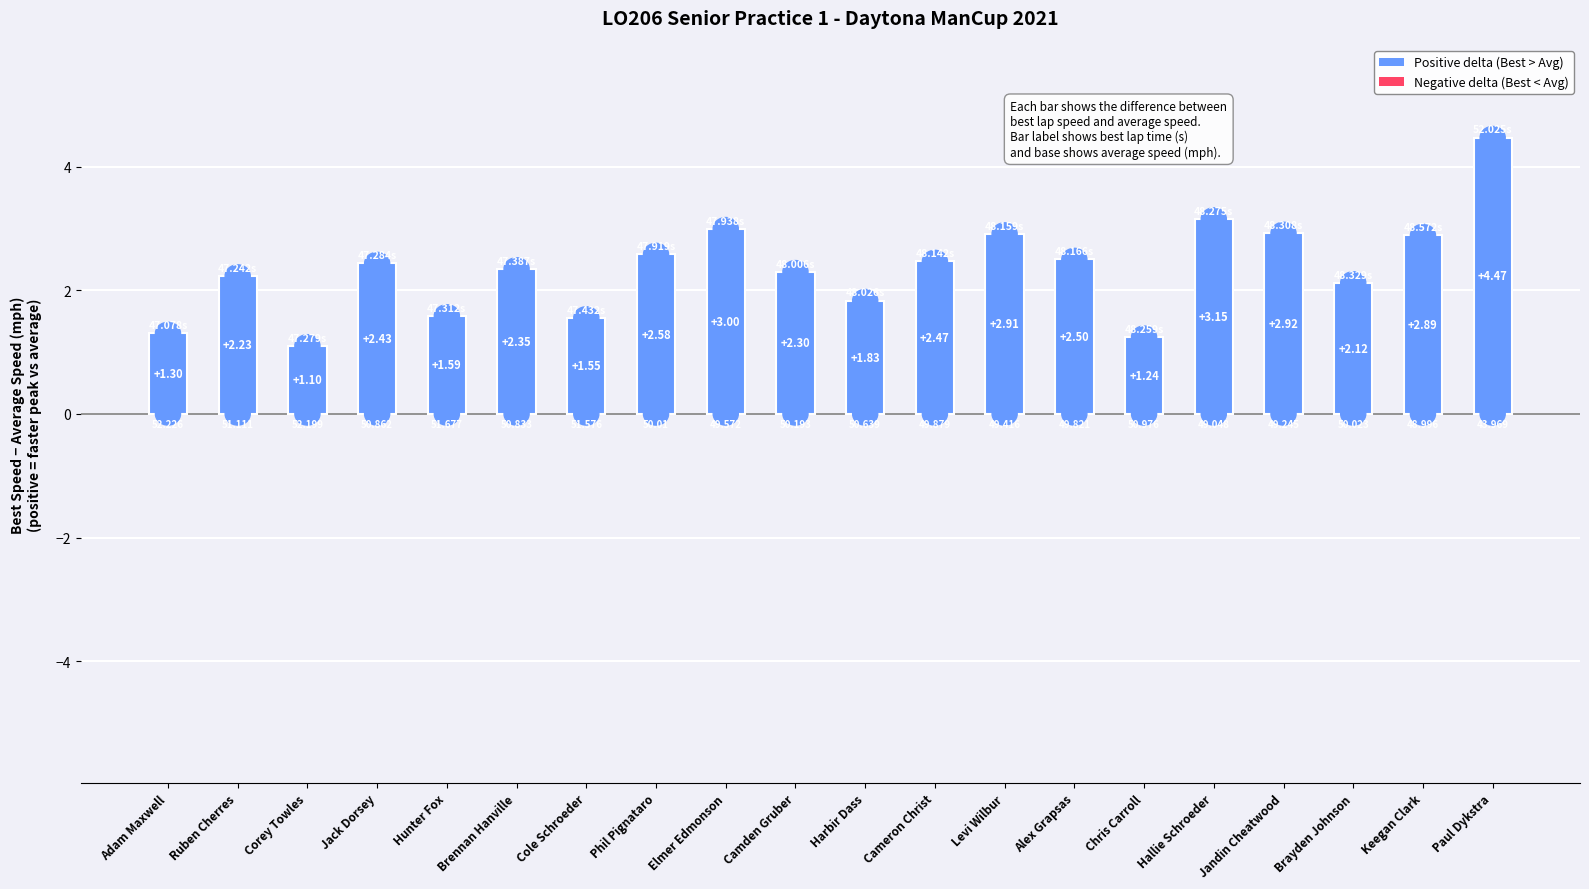

At which label does the data first exceed 2?

Ruben Cherres